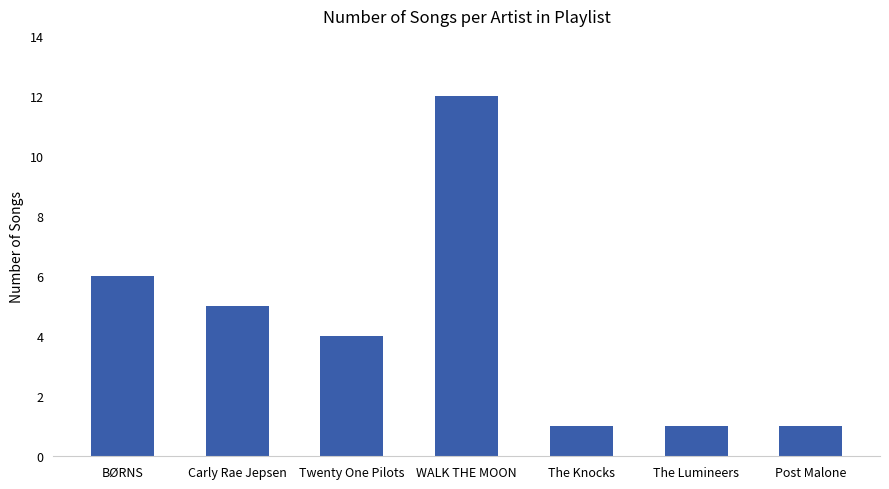

What is the label of the 3rd bar from the left?

Twenty One Pilots